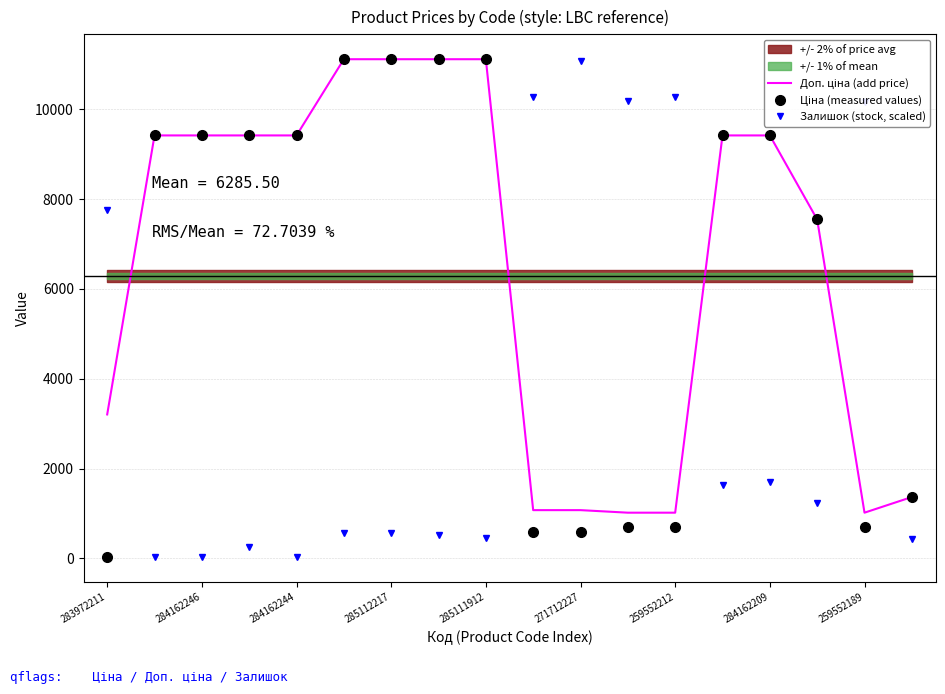

What are all the series names shown in the legend?

Доп. ціна (add price), Ціна (measured values), Залишок (stock, scaled)